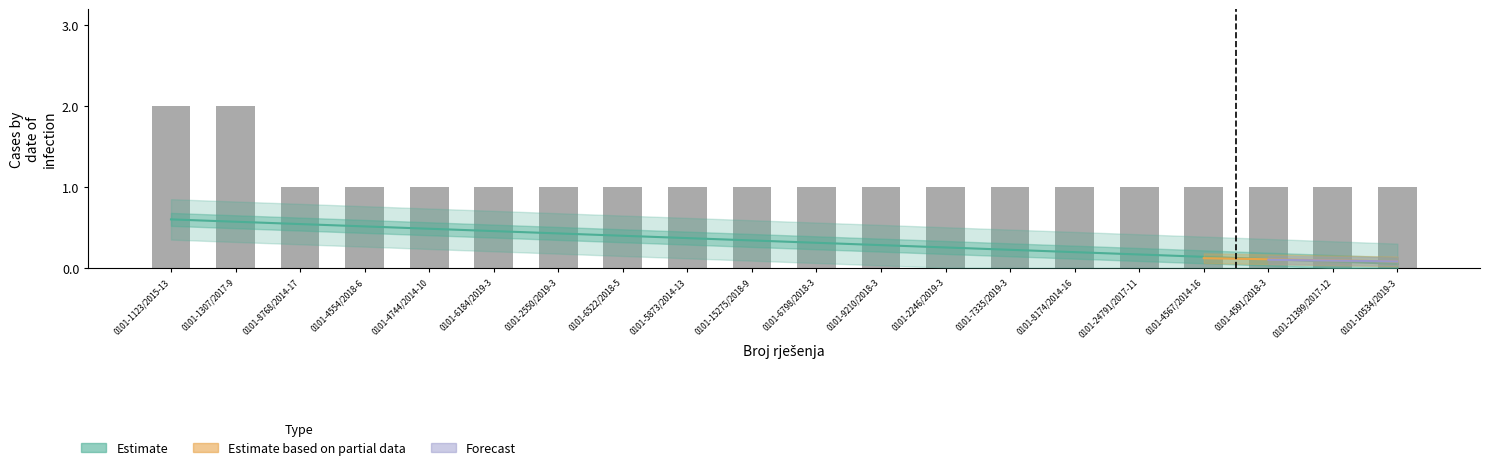

Rank the categories by value from lowest to highest.

0101-8768/2014-17, 0101-4554/2018-6, 0101-4744/2014-10, 0101-6184/2019-3, 0101-2550/2019-3, 0101-6522/2018-5, 0101-5873/2014-13, 0101-15275/2018-9, 0101-6798/2018-3, 0101-9210/2018-3, 0101-2246/2019-3, 0101-7335/2019-3, 0101-8174/2014-16, 0101-24791/2017-11, 0101-4567/2014-16, 0101-4591/2018-3, 0101-21399/2017-12, 0101-10534/2019-3, 0101-1123/2015-13, 0101-1307/2017-9